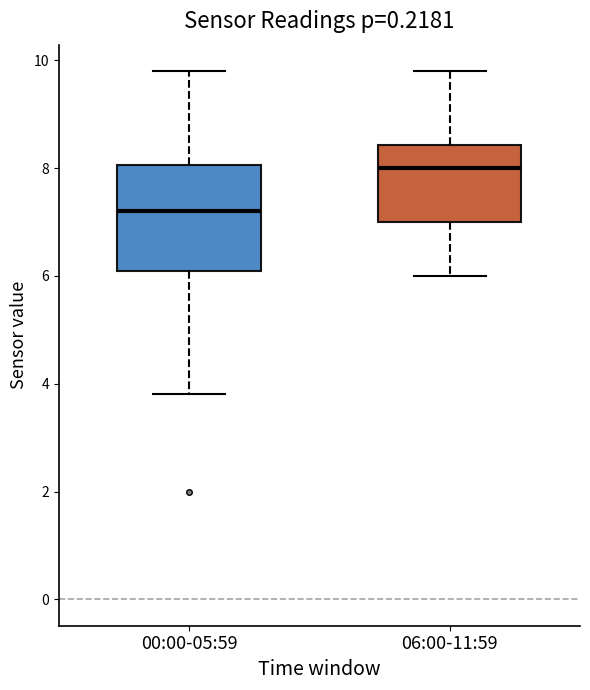

Which box's median line is the lowest?

00:00-05:59